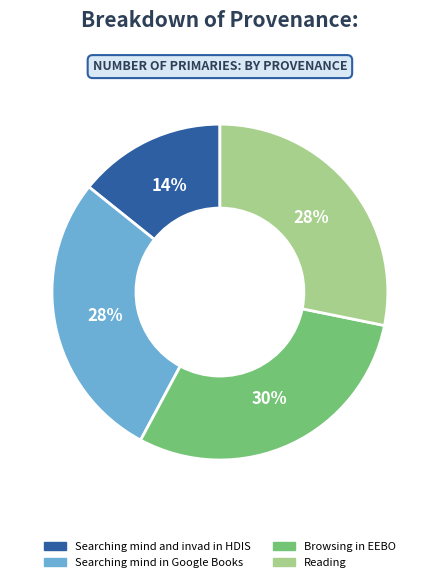

Combined, do Reading and Searching mind in Google Books account for over 50%?

Yes